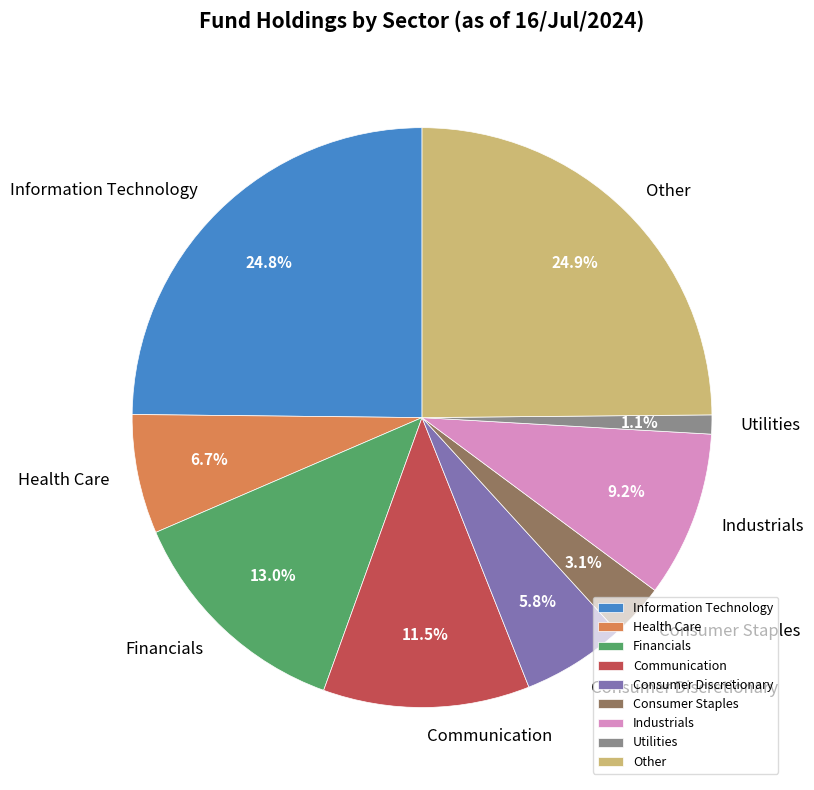

Which slice is the smallest?

Utilities